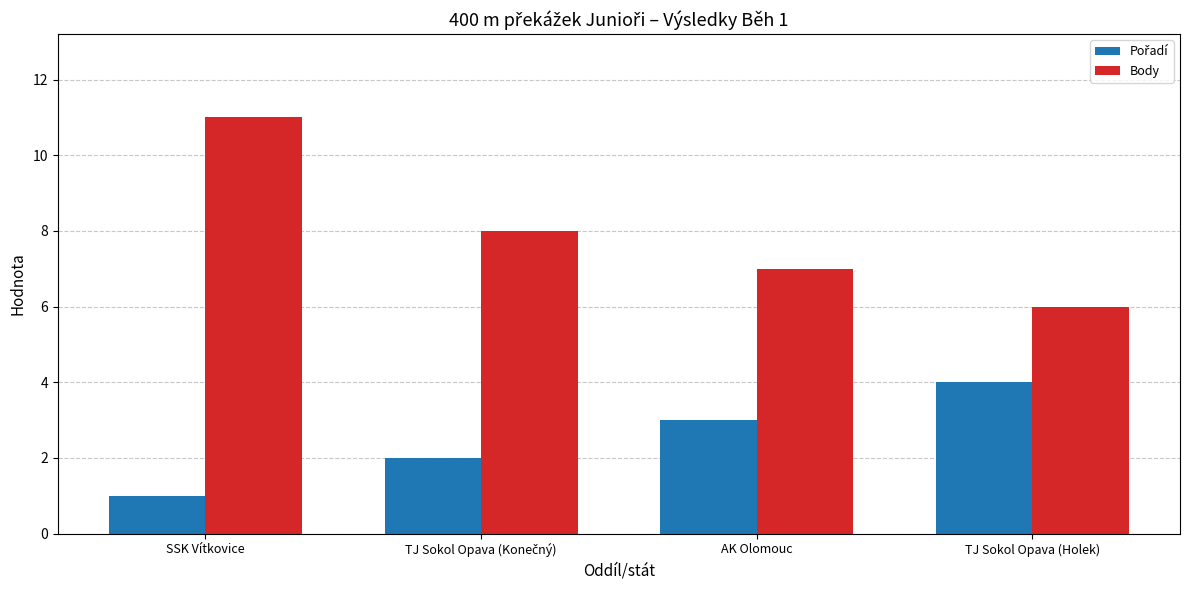

What is the approximate value of Body at SSK Vítkovice?

11